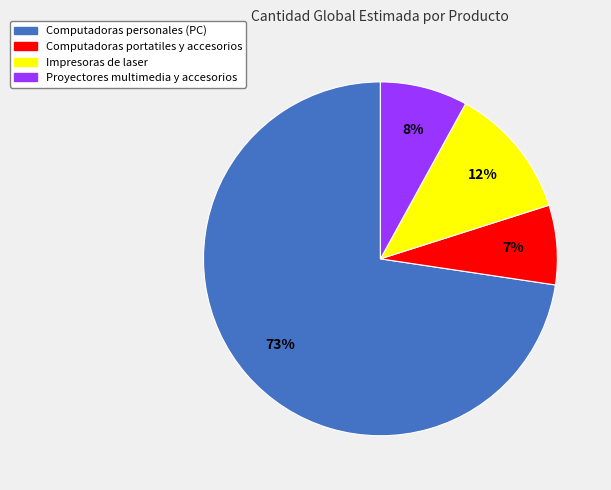

How many slices are in this pie chart?

4